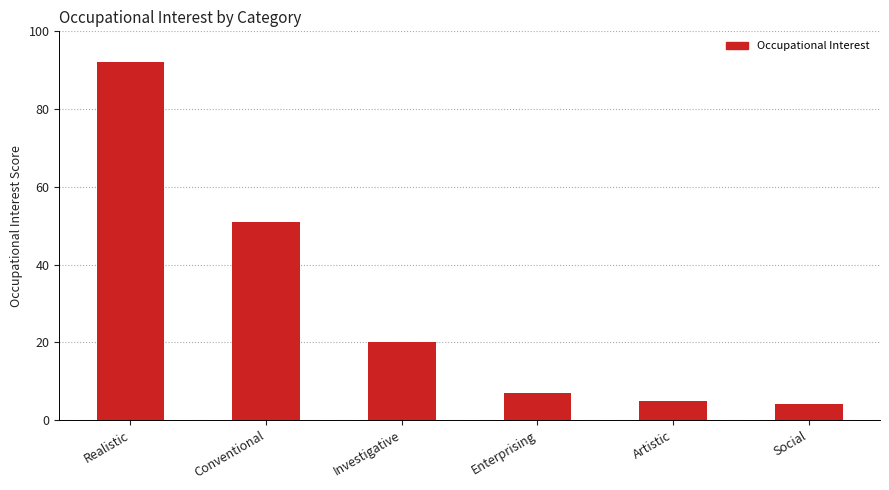

What is the label of the 2nd bar from the left?

Conventional